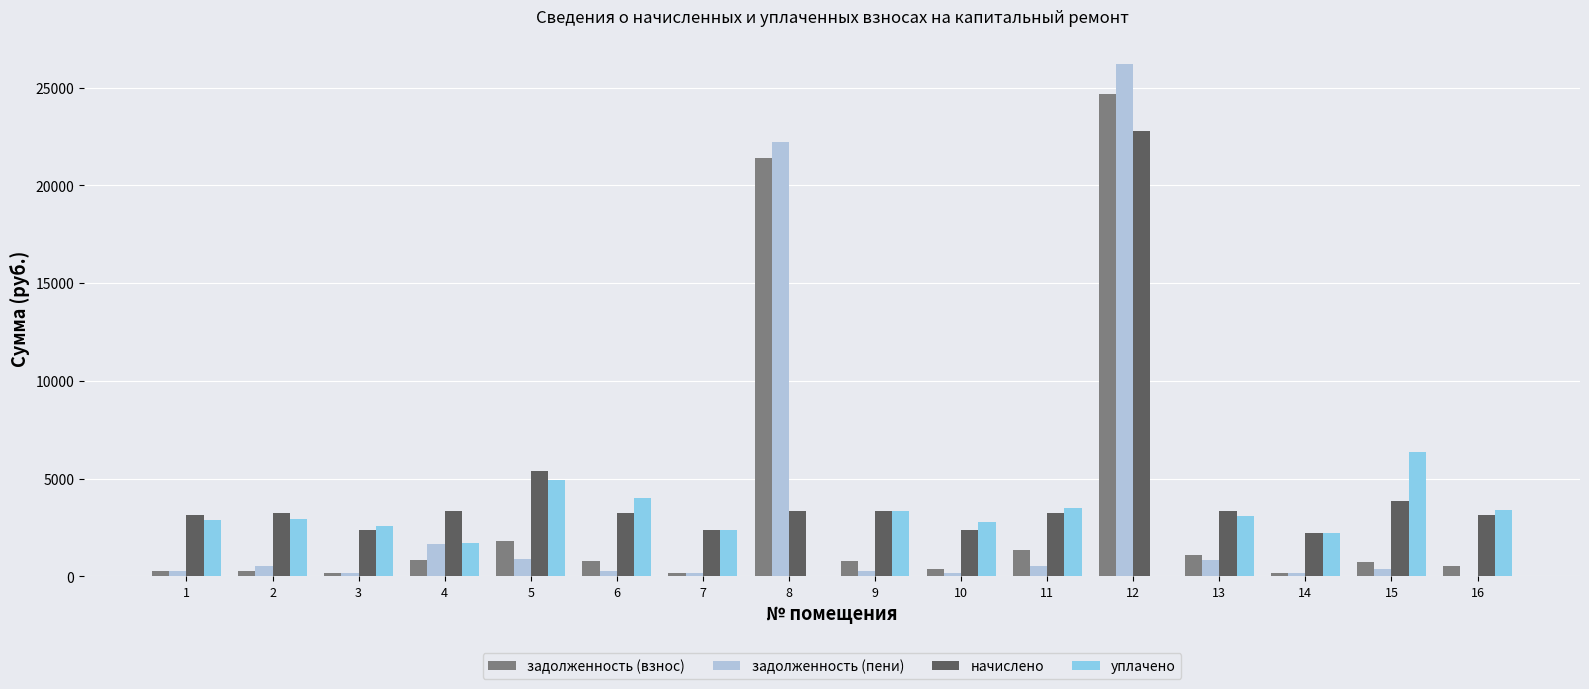

The value of начислено at 9 is 4952.4. True or false?

False